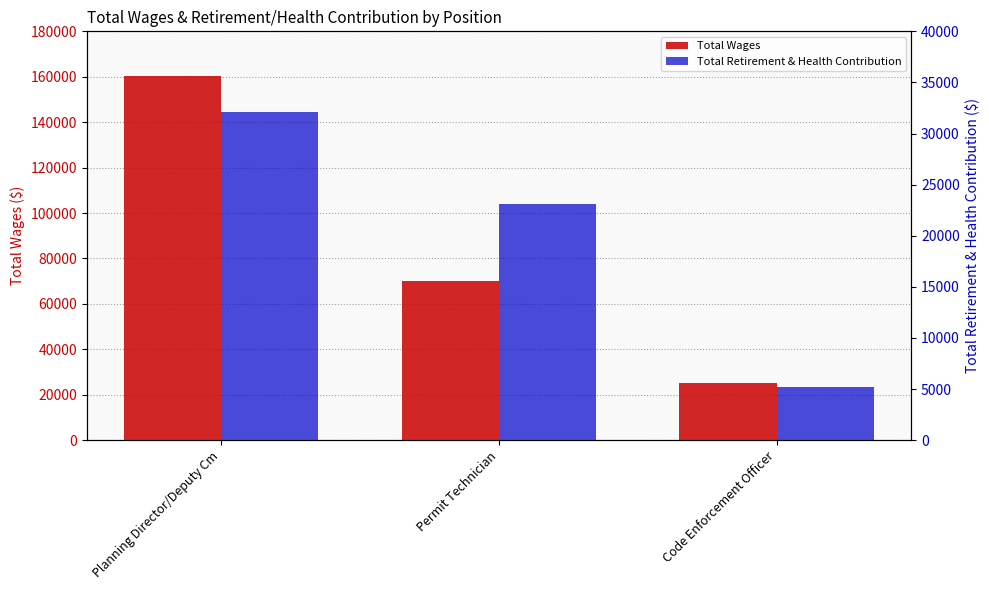

What is the difference between the maximum and minimum values in the Total Wages series?

134989